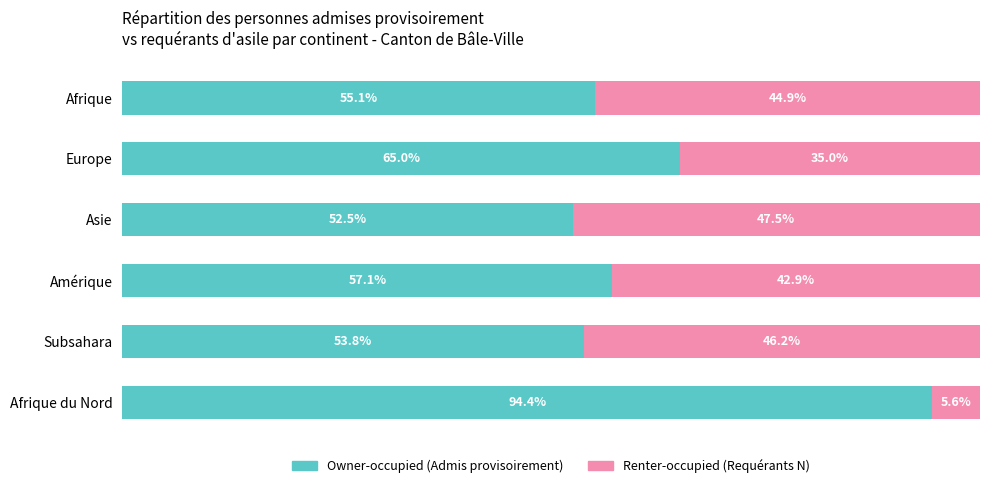

Is it true that Renter-occupied equals 35.0 at Europe?

True